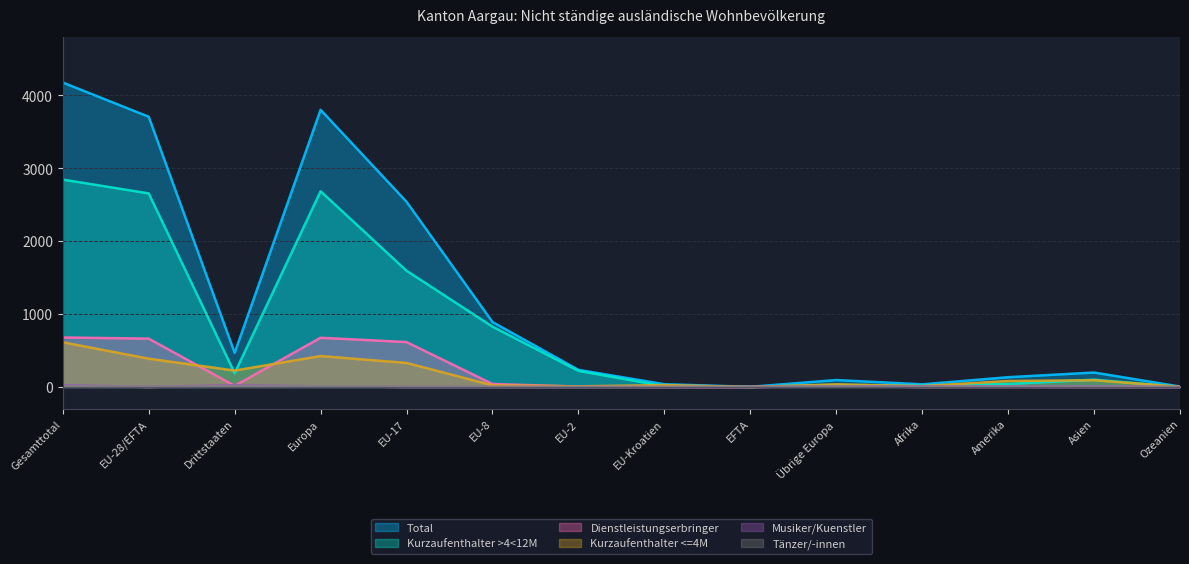

What is the average value of the Dienstleistungserbringer series?

194